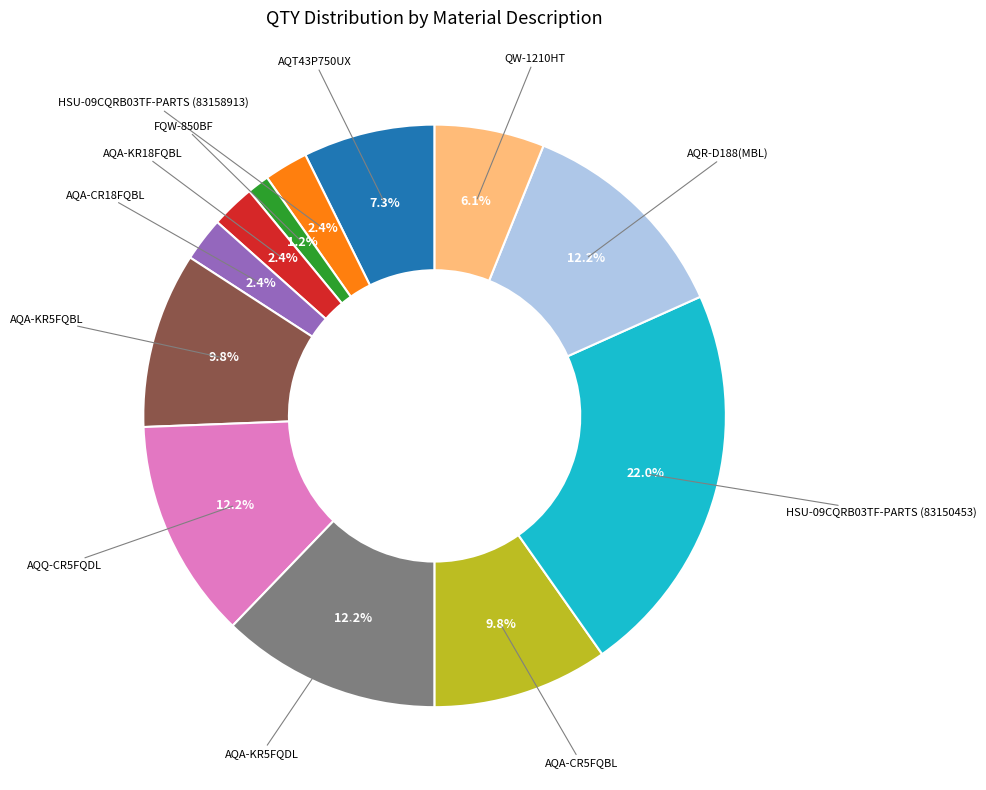

Is there a majority slice in this chart?

No